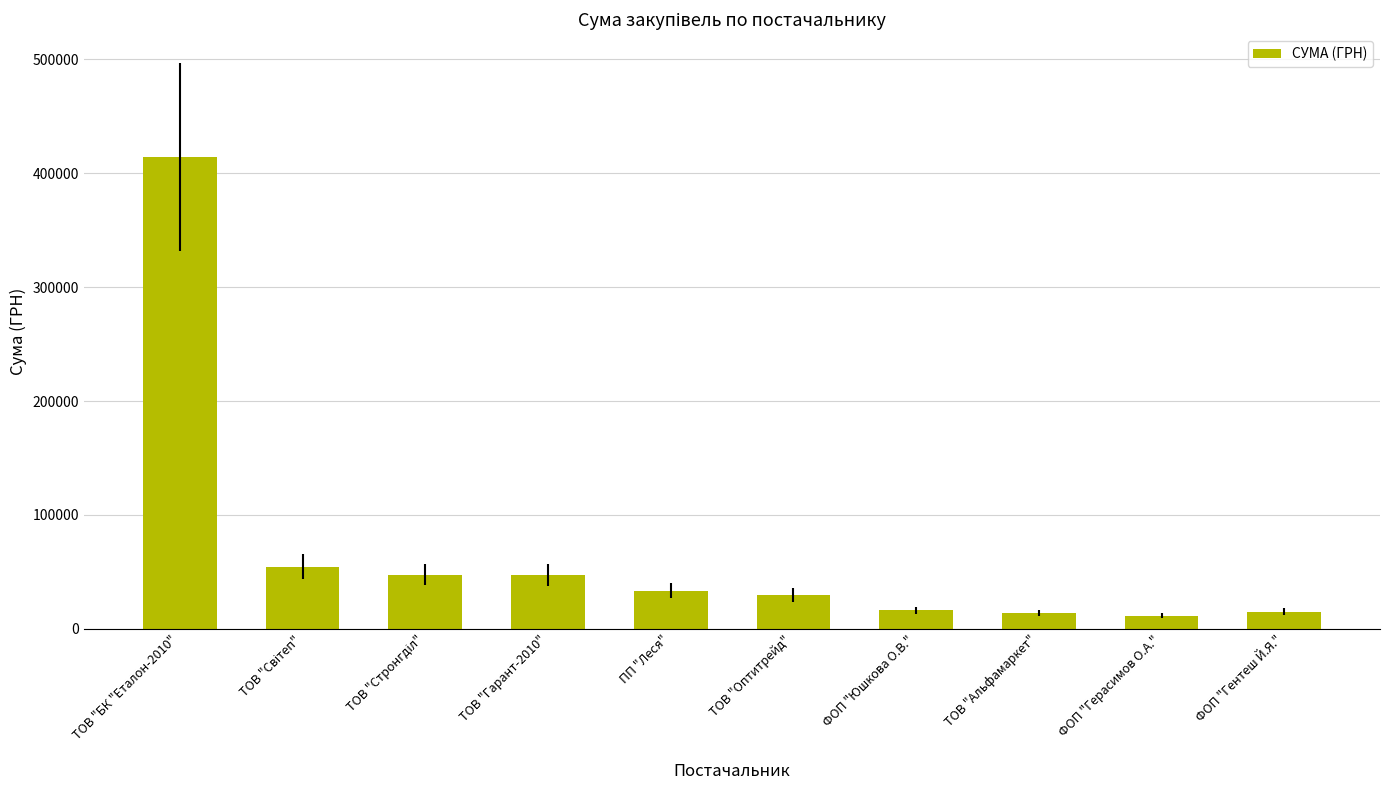

What is the value of the 4th bar from the left?

47347.6